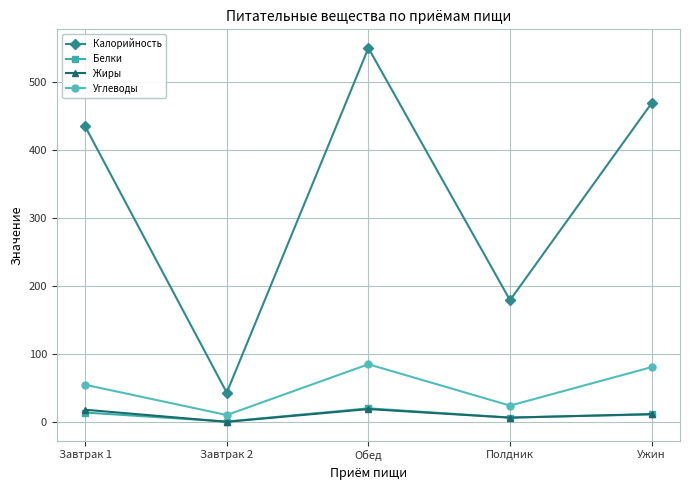

True or false: Жиры has more than 1 interior local peaks.

False